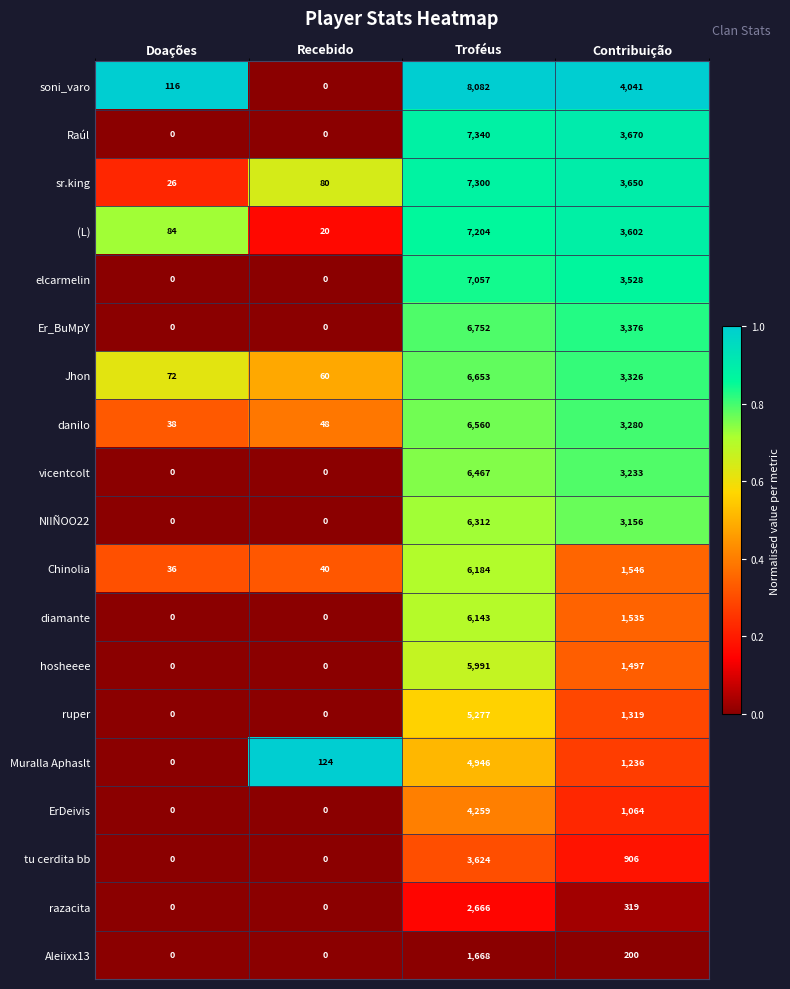

List the series in order of their peak value, lowest first.

Aleiixx13, razacita, tu cerdita bb, ErDeivis, Muralla Aphaslt, ruper, hosheeee, diamante, Chinolia, NIIÑOO22, vicentcolt, danilo, Jhon, Er_BuMpY, elcarmelin, (L), sr.king, Raúl, soni_varo